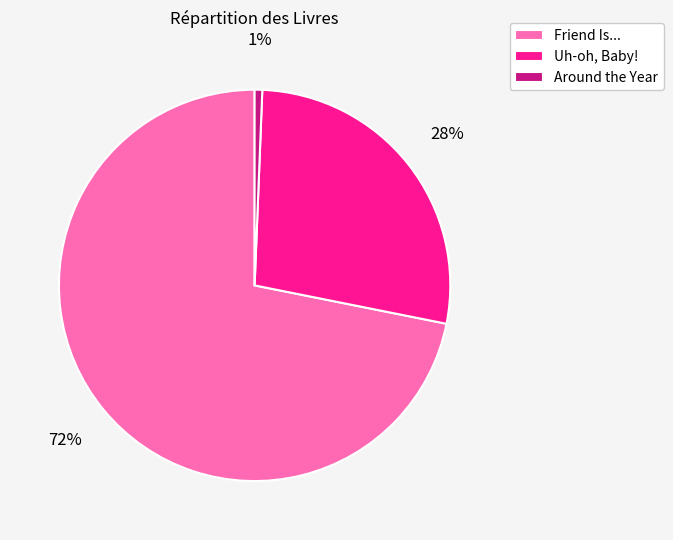

What is the largest slice in the pie chart?

Friend Is...